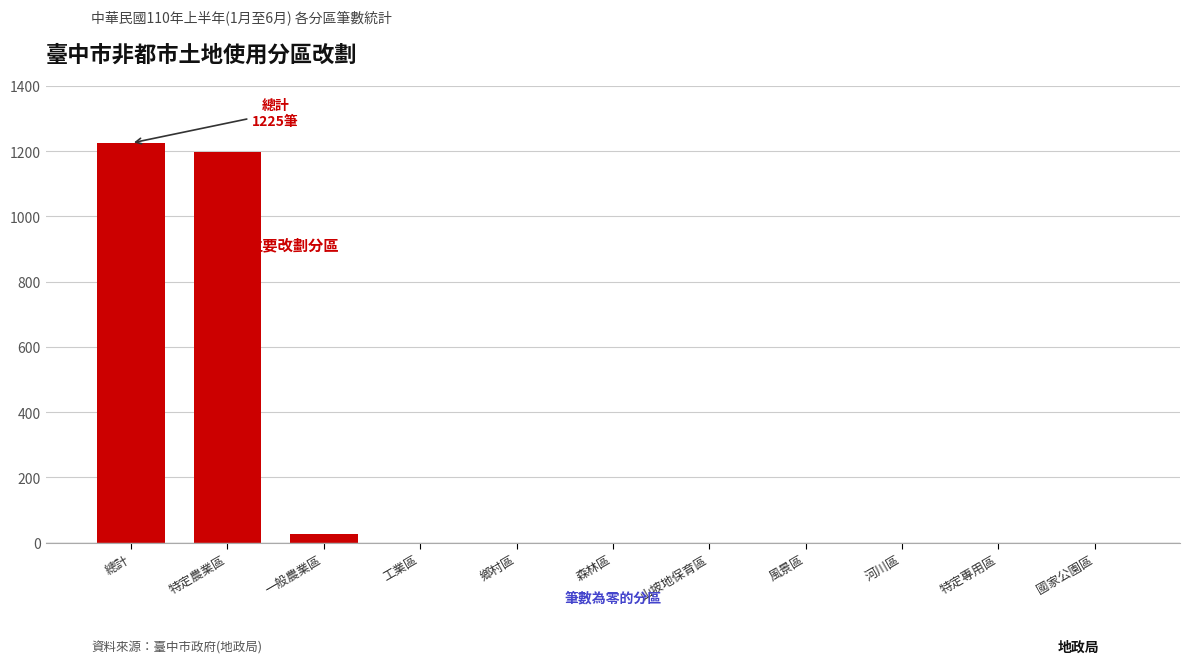

Reading left to right, transcribe all the data shown in this chart.

總計=1225	特定農業區=1199	一般農業區=26	工業區=0	鄉村區=0	森林區=0	山坡地保育區=0	風景區=0	河川區=0	特定專用區=0	國家公園區=0